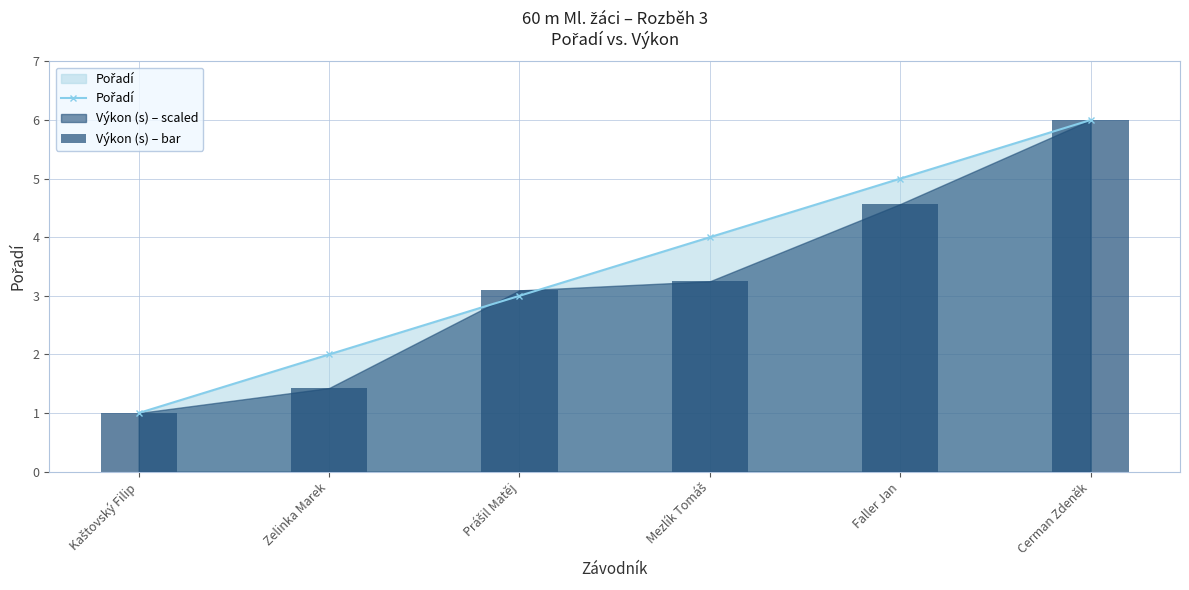

What is the label of the 2nd bar from the right?

Faller Jan